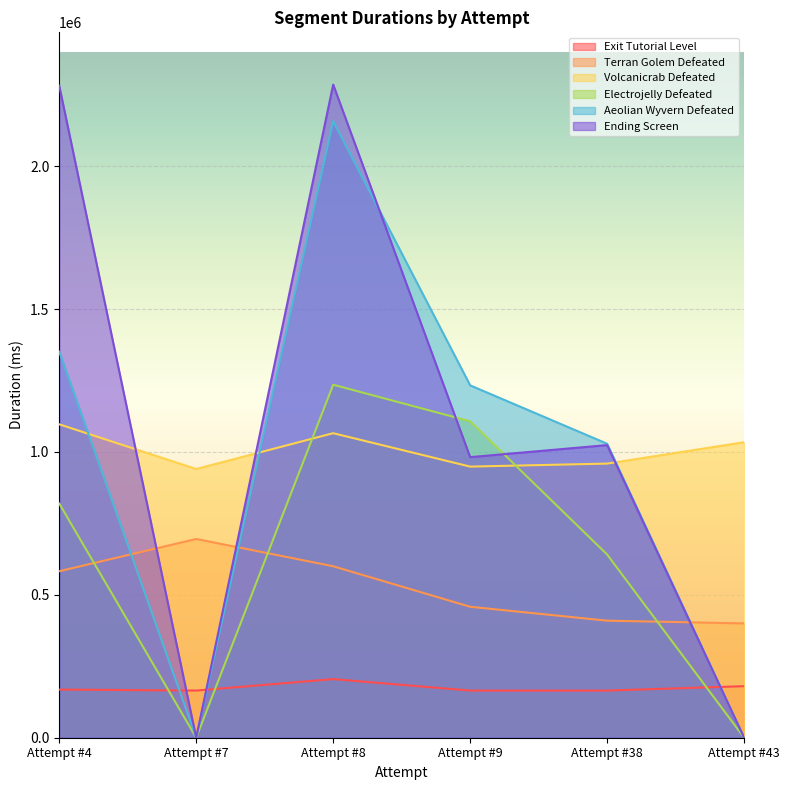

How many lines are shown in the chart?

6